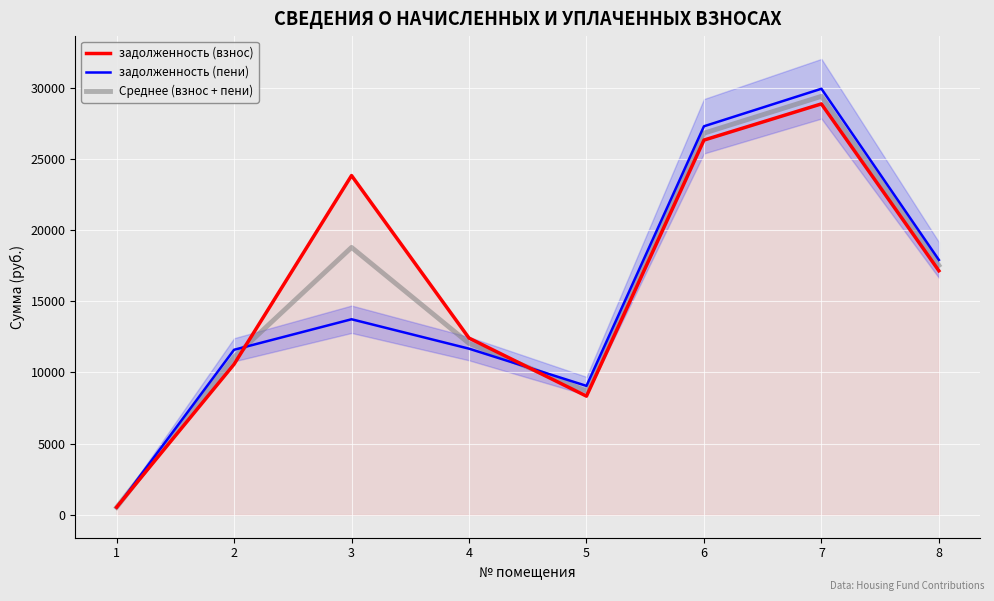

What is the minimum value shown in the chart?

519.0